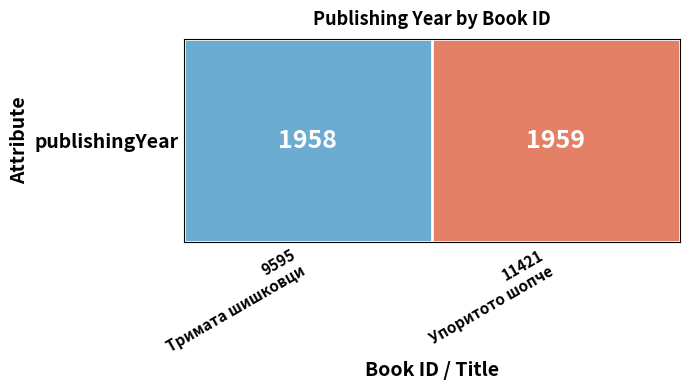

Rank the categories by value from highest to lowest.

11421
Упоритото шопче, 9595
Тримата шишковци